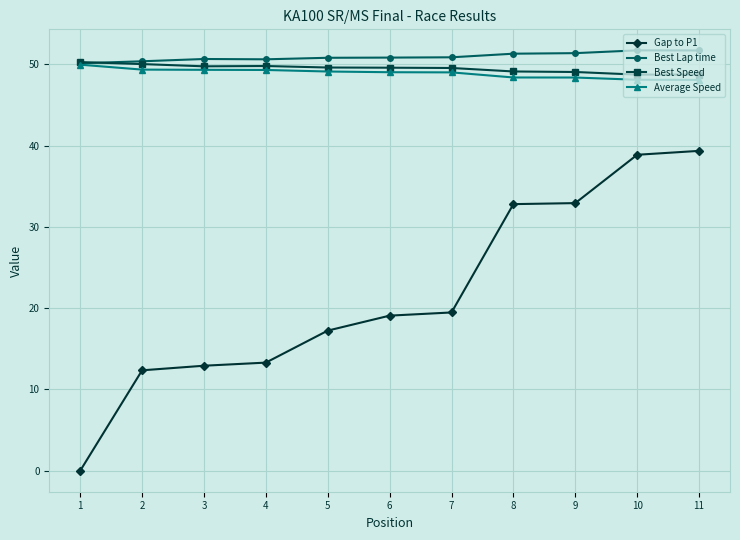

What is the value of the Average Speed point at the 10th from the left?

48.1